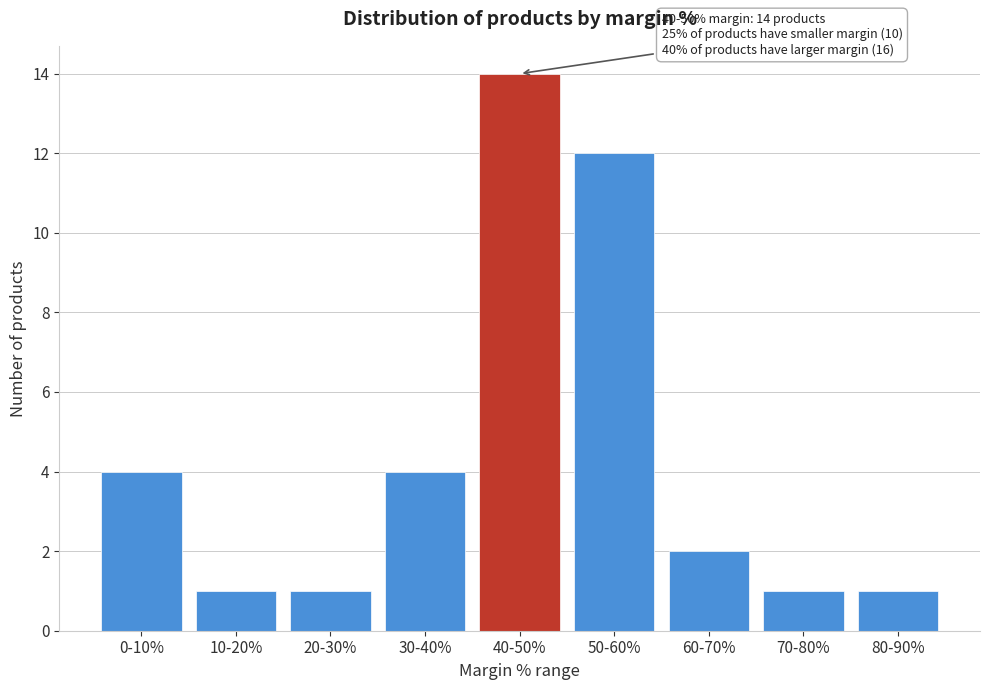

Reading right to left, transcribe all the data shown in this chart.

80-90%=1	70-80%=1	60-70%=2	50-60%=12	40-50%=14	30-40%=4	20-30%=1	10-20%=1	0-10%=4